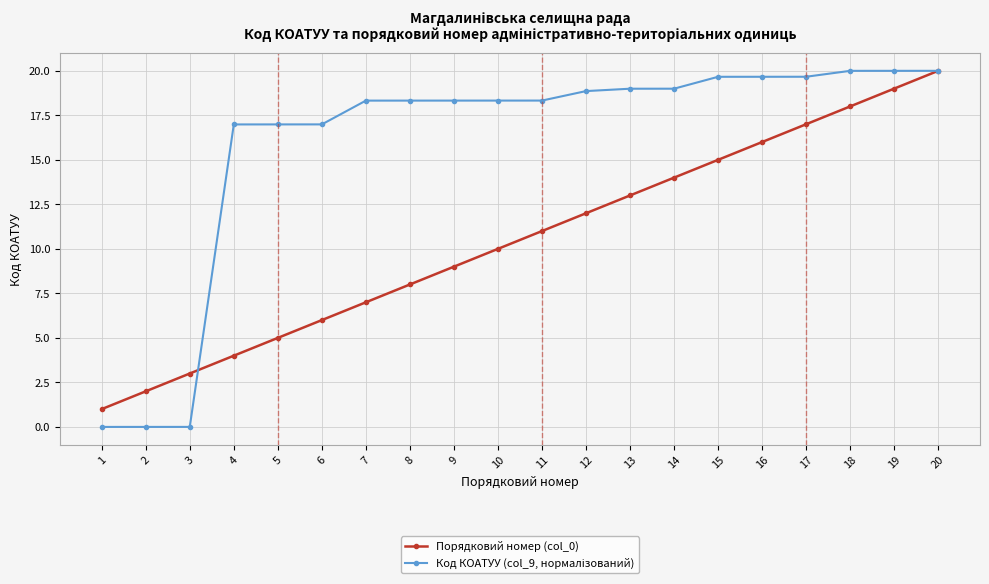

The value of Порядковий номер (col_0) at 3 is 3.0. True or false?

True